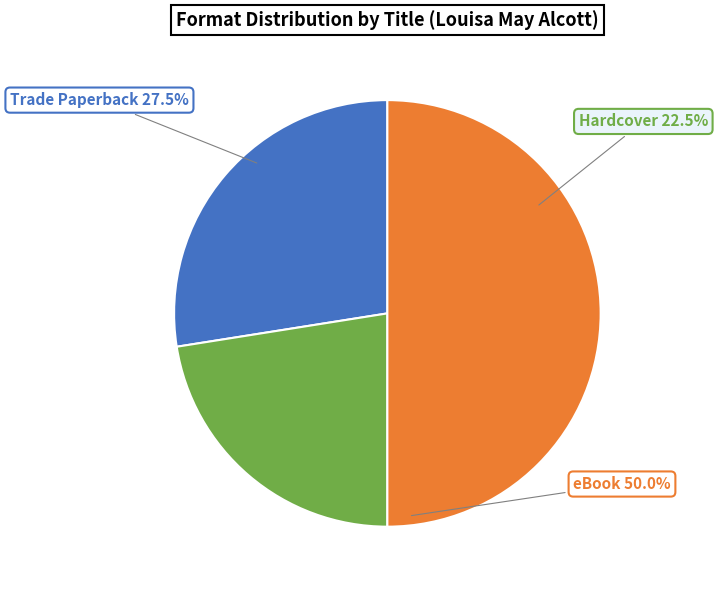

Combined, do Flower Fables and Good Wives account for over 50%?

No